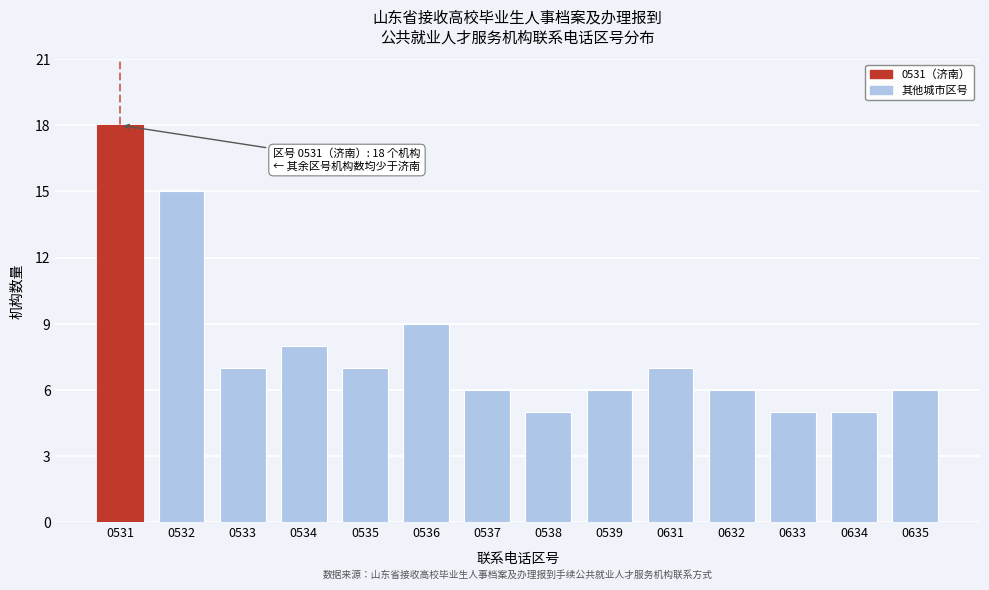

Reading left to right, extract all data points from this chart.

18	15	7	8	7	9	6	5	6	7	6	5	5	6